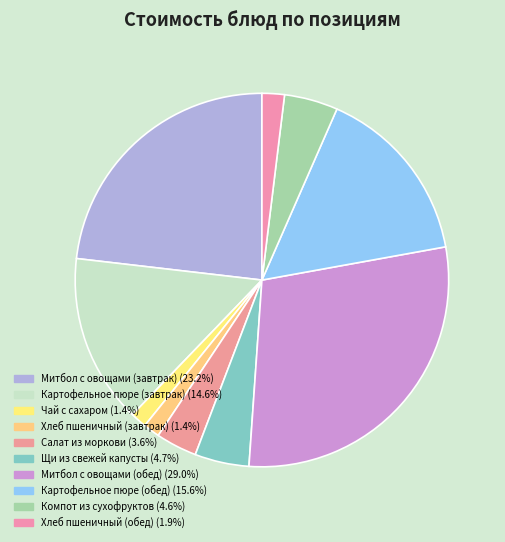

How many slices are in this pie chart?

10